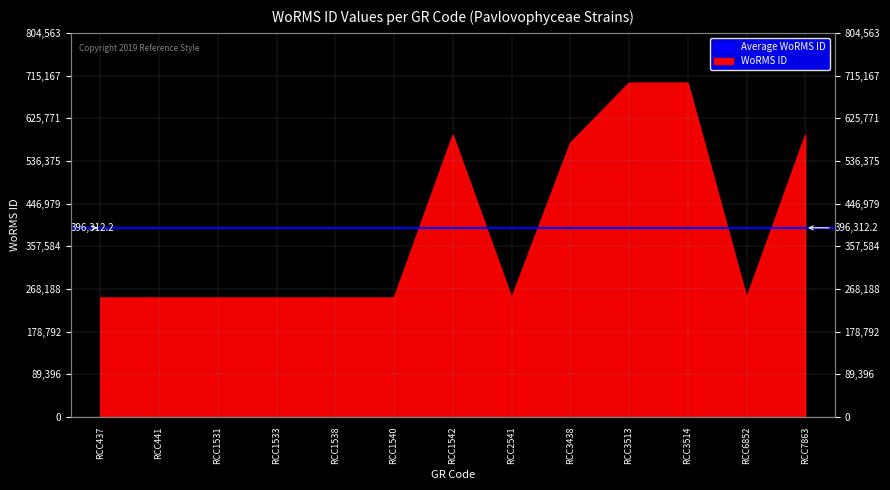

At which label is the value closest to 474675?

RCC3438